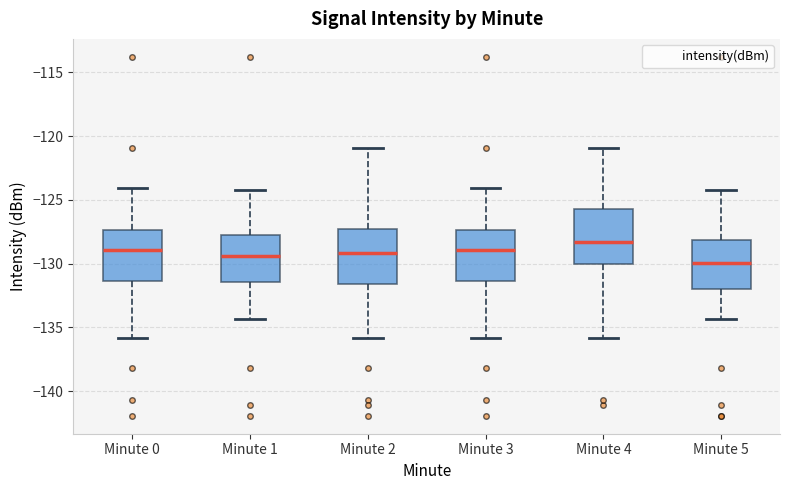

Where does the upper whisker of the box for Minute 1 end on the y-axis? The values are not printed on the chart, so give them approximately, as read against the axis.

-124.0